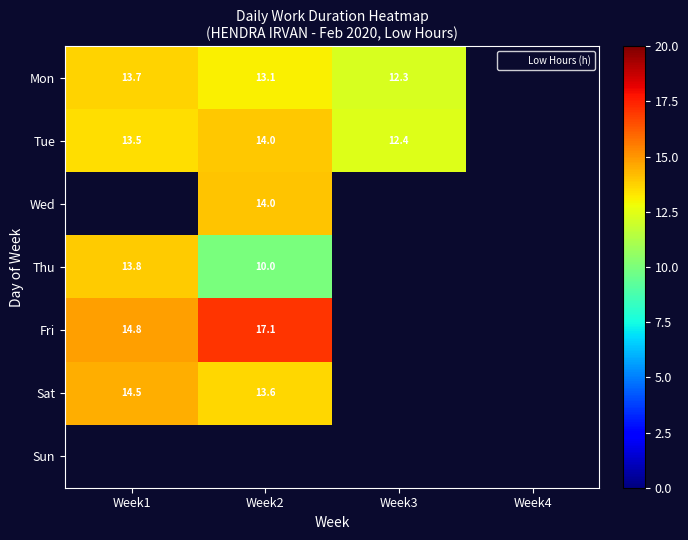

At which category does the chart reach its peak across all series?

Week2